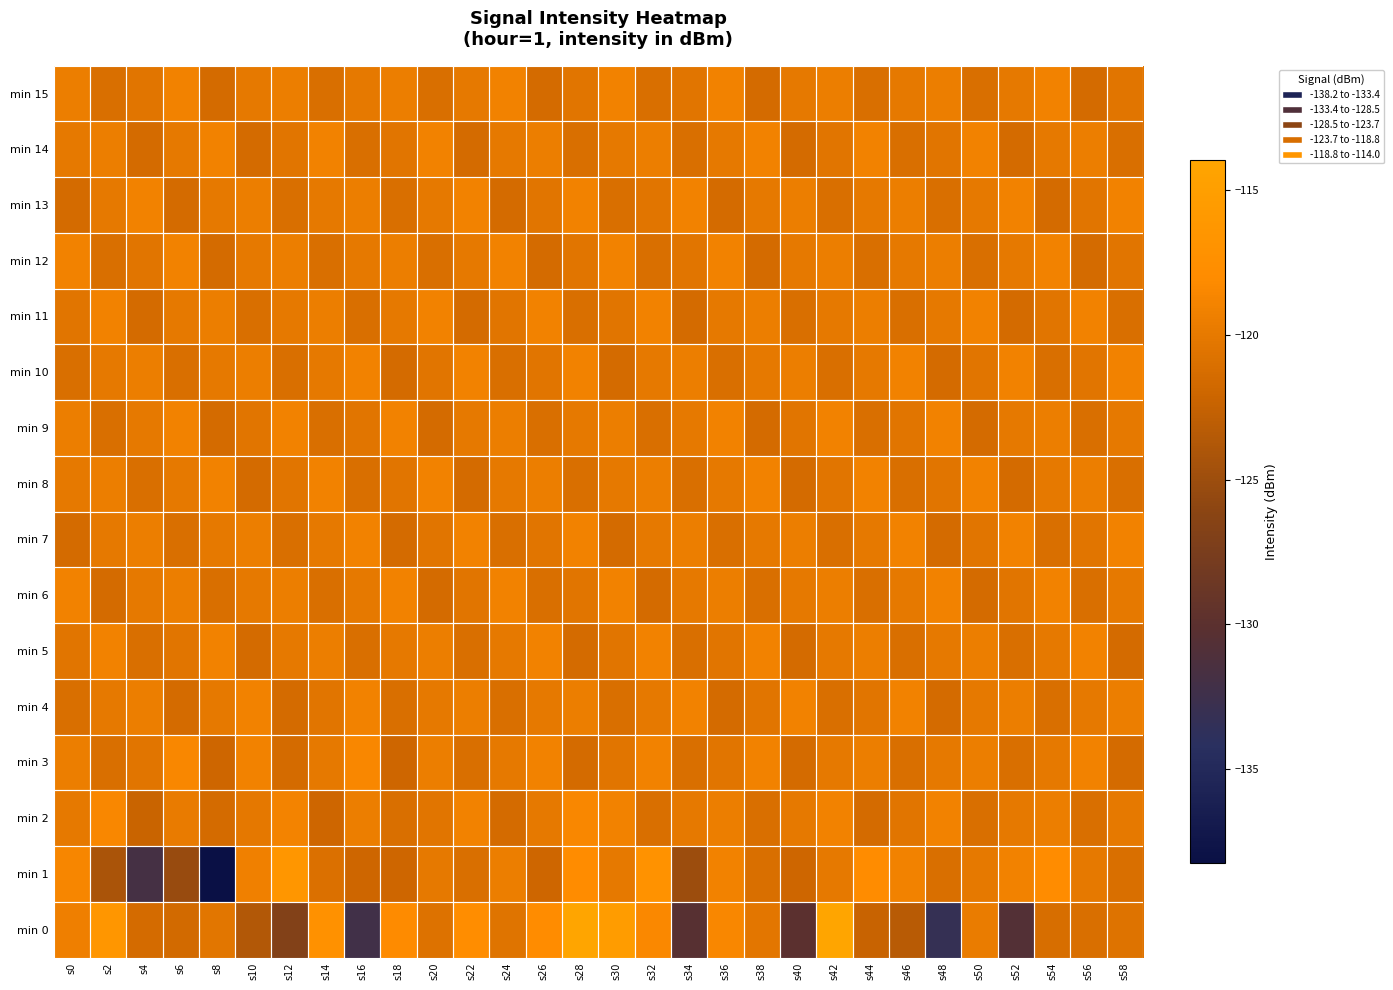

What is the smallest value displayed?

-138.2